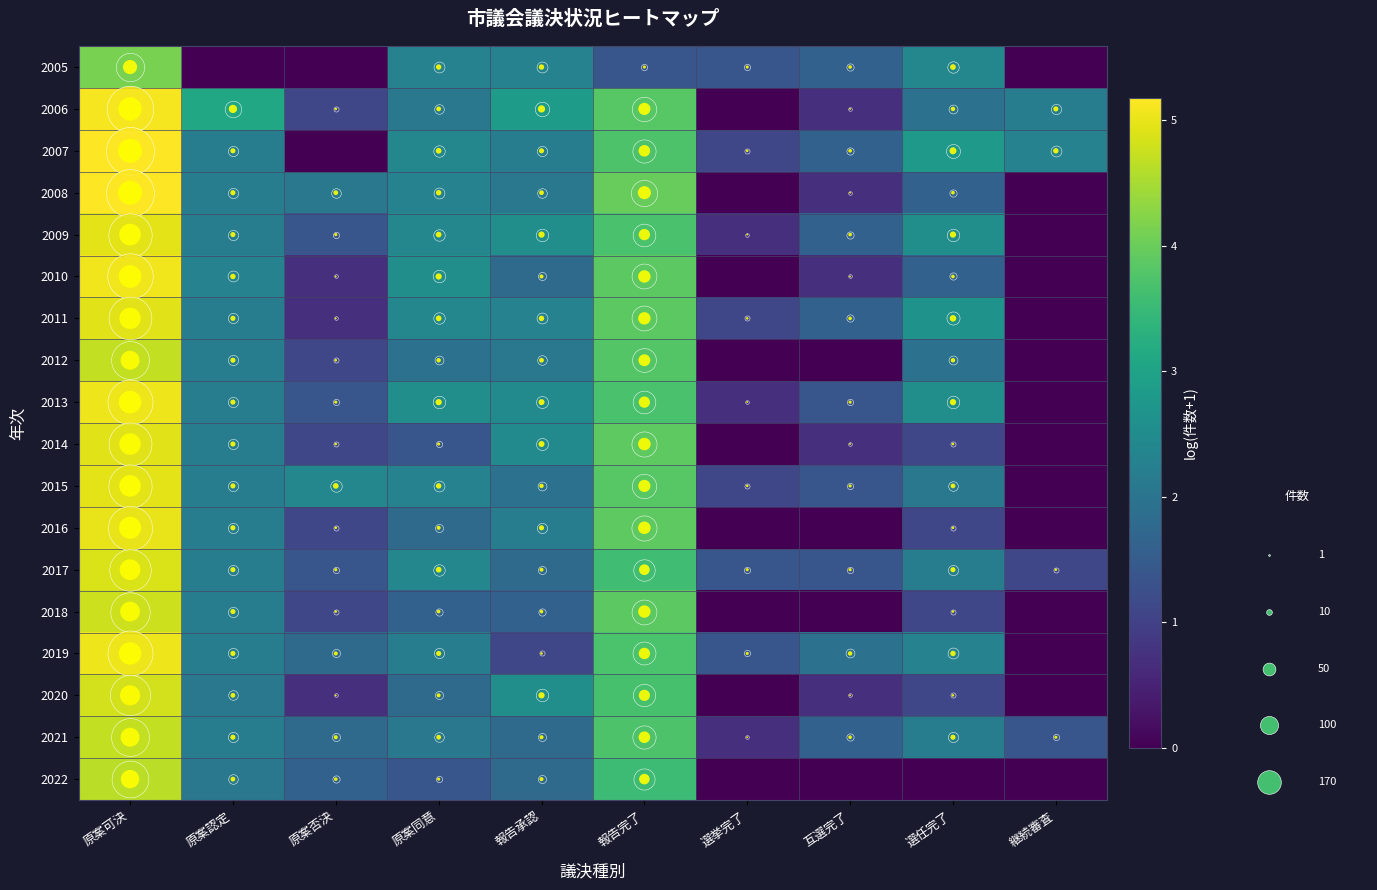

Rank the categories by 2014 value from lowest to highest.

選挙完了, 継続審査, 互選完了, 原案否決, 選任完了, 原案同意, 原案認定, 報告承認, 報告完了, 原案可決